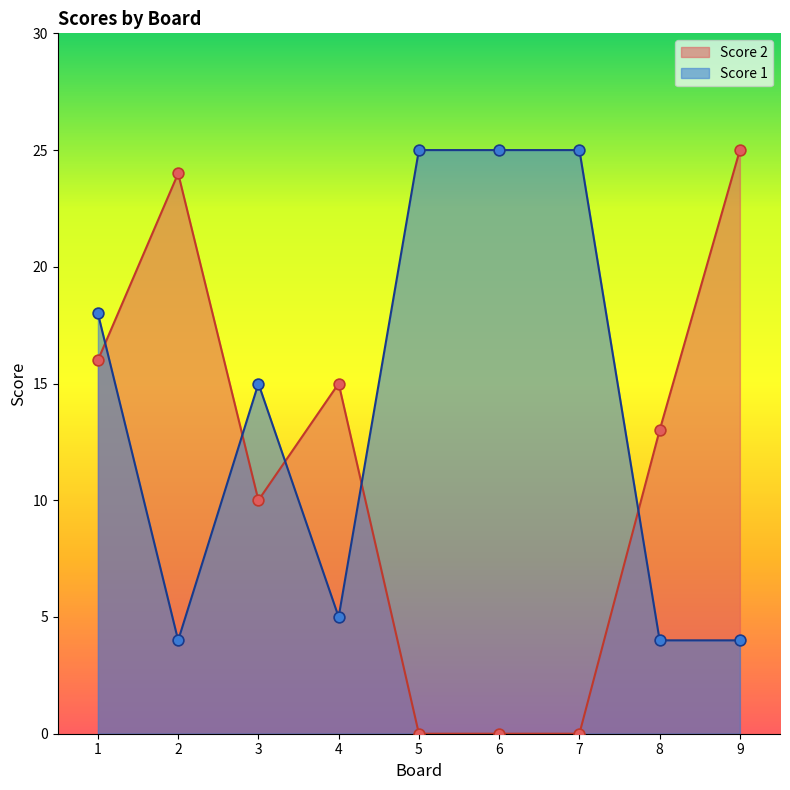

Which series has the largest Y range (max minus min)?

Score 2